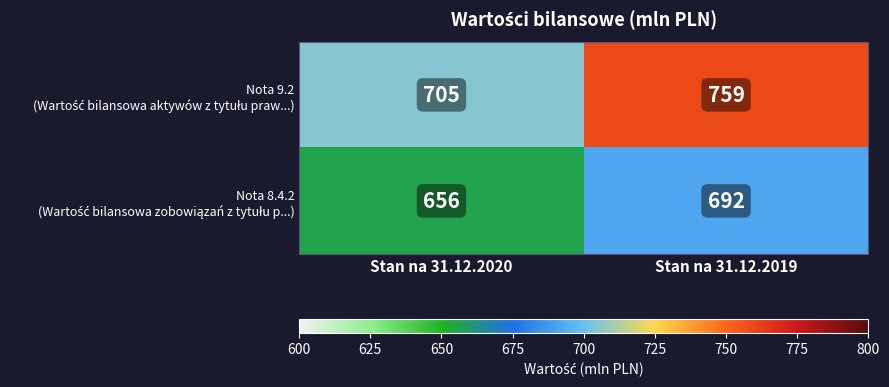

At which category is the sum across all series the highest?

Stan na 31.12.2019